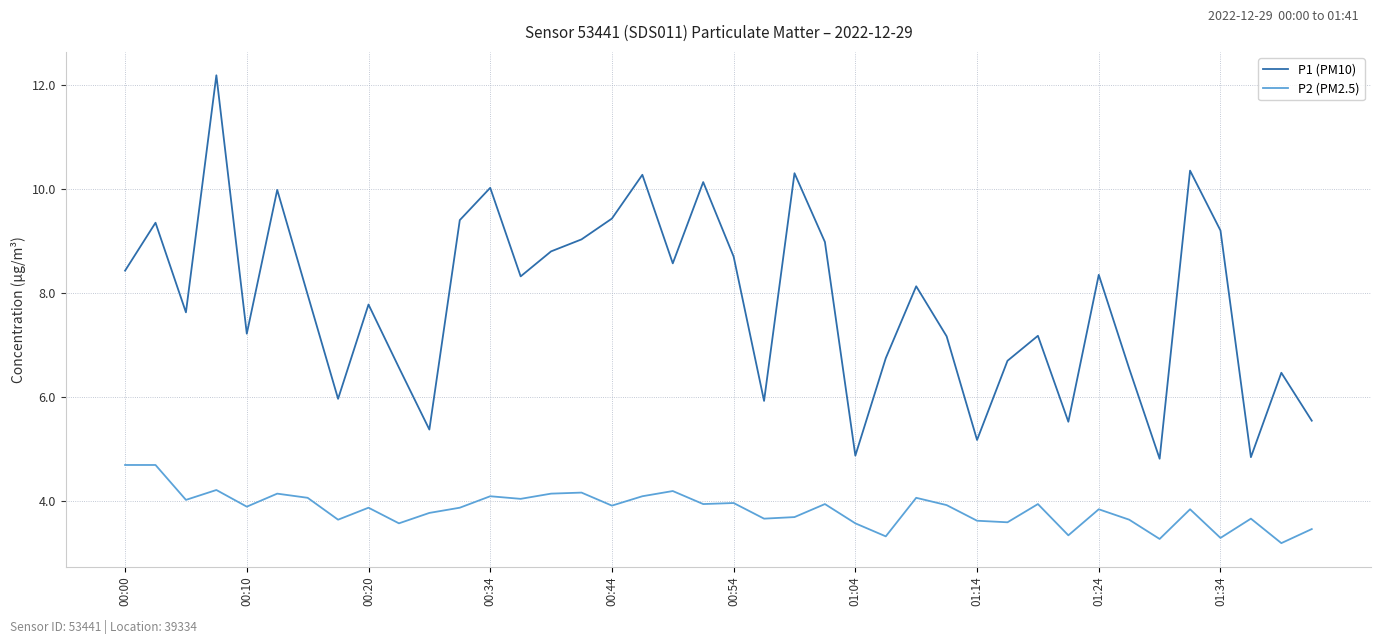

True or false: P2 (PM2.5) and P1 (PM10) cross at least once.

False